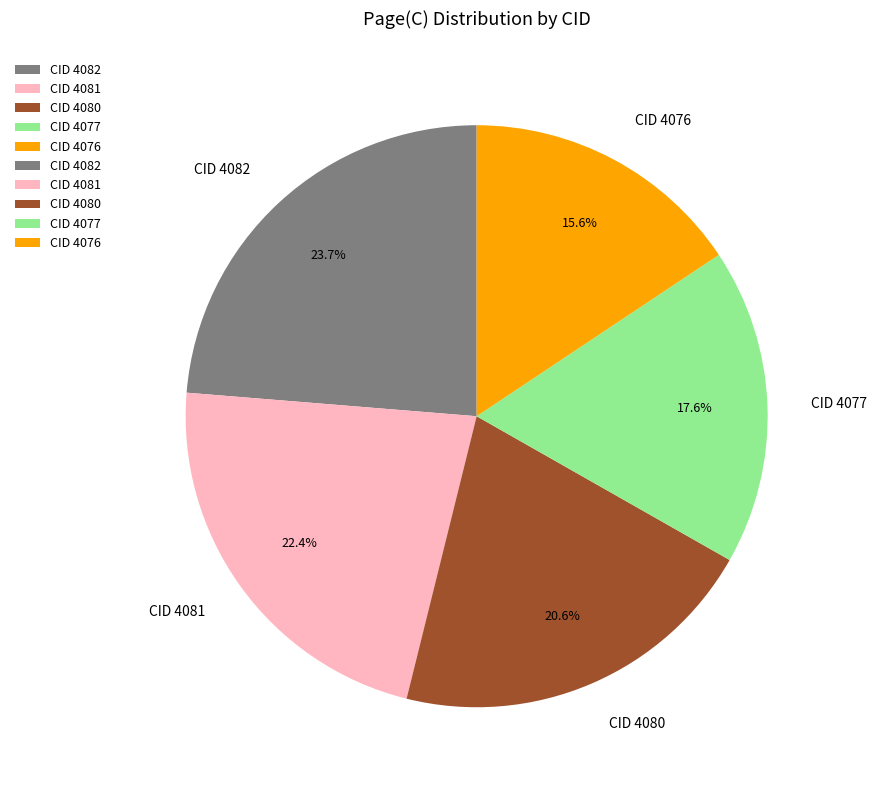

To the nearest percent, what is the difference between the largest and smallest slice percentages?

8%